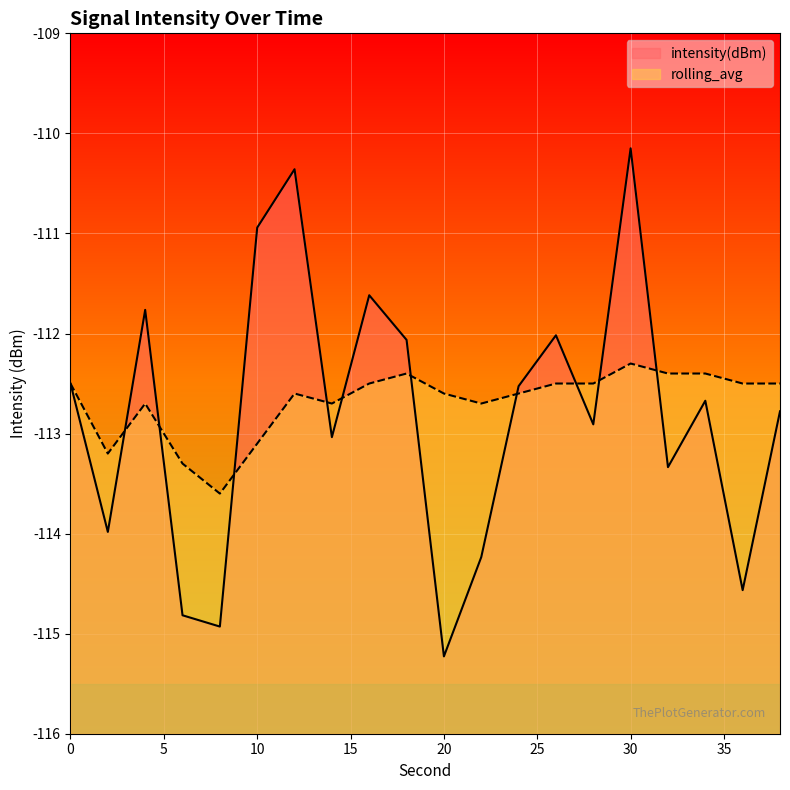

What is the difference between the maximum and minimum values in the intensity(dBm) series?

5.1